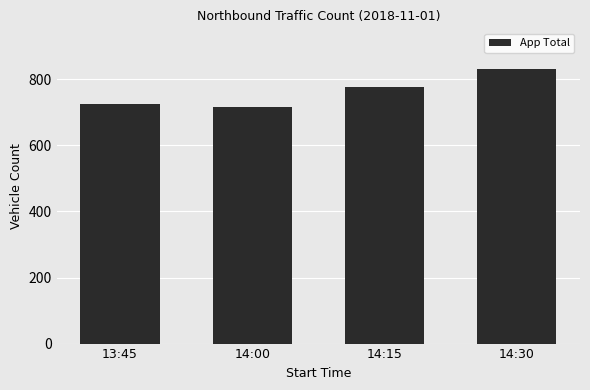

Rank the categories by value from highest to lowest.

14:30, 14:15, 13:45, 14:00